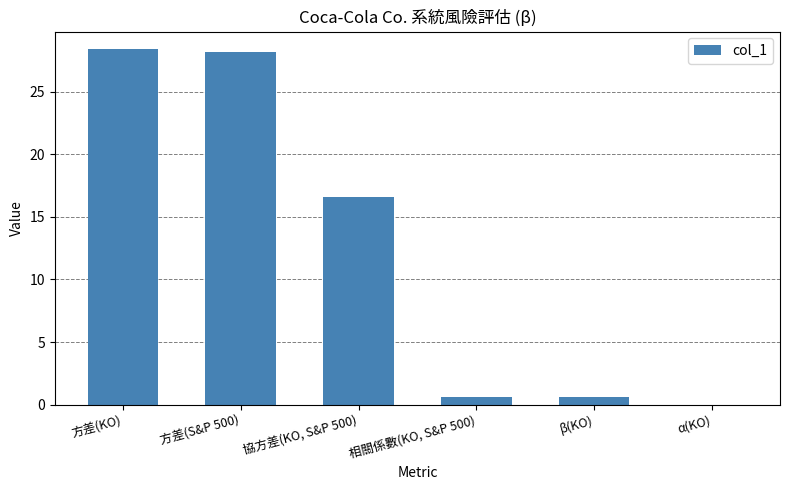

What is the sum of all values?

74.4